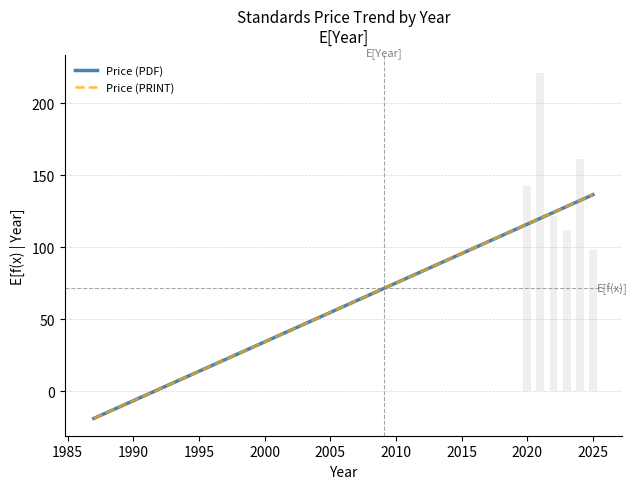

At which category is the sum across all series the highest?

2025